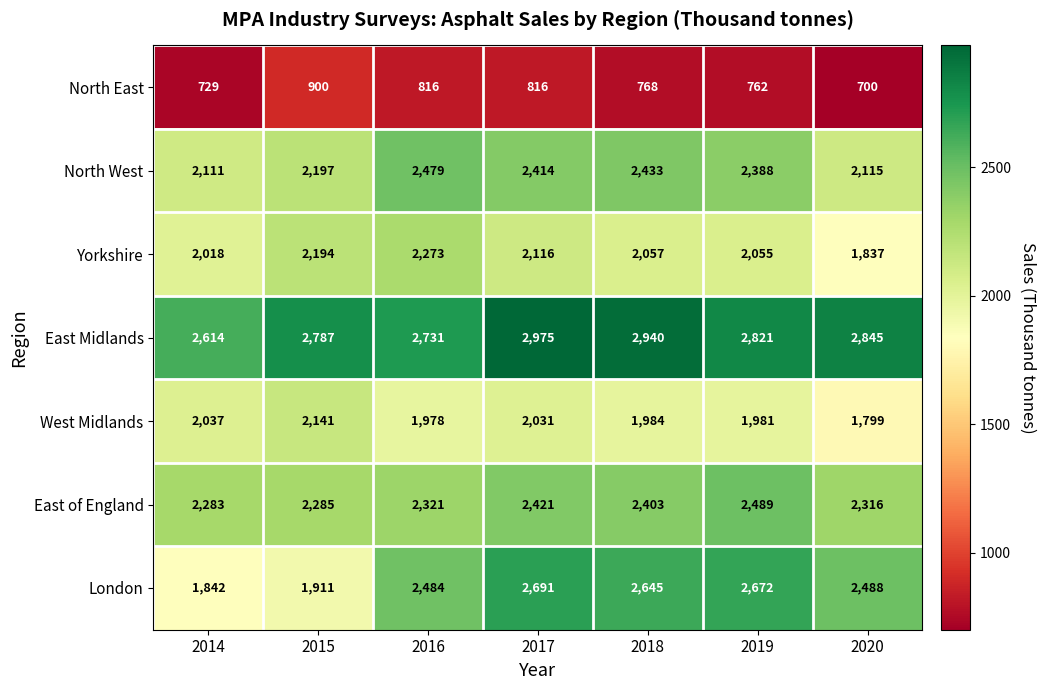

What is the difference between the London values at 2018 and 2016?

161